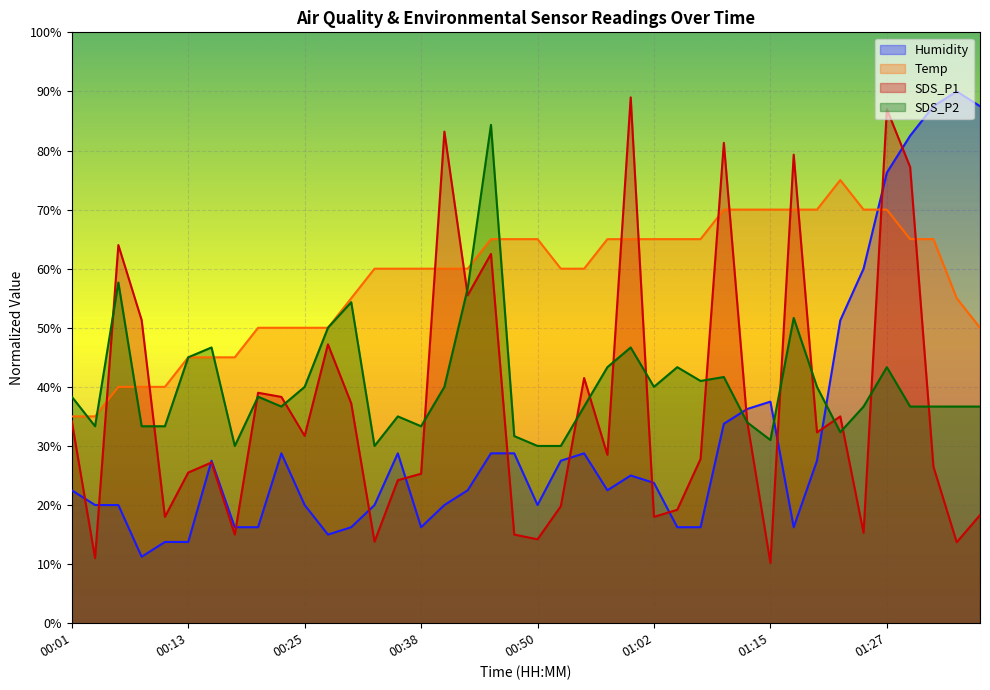

What are all the series names shown in the legend?

Humidity, Temp, SDS_P1, SDS_P2